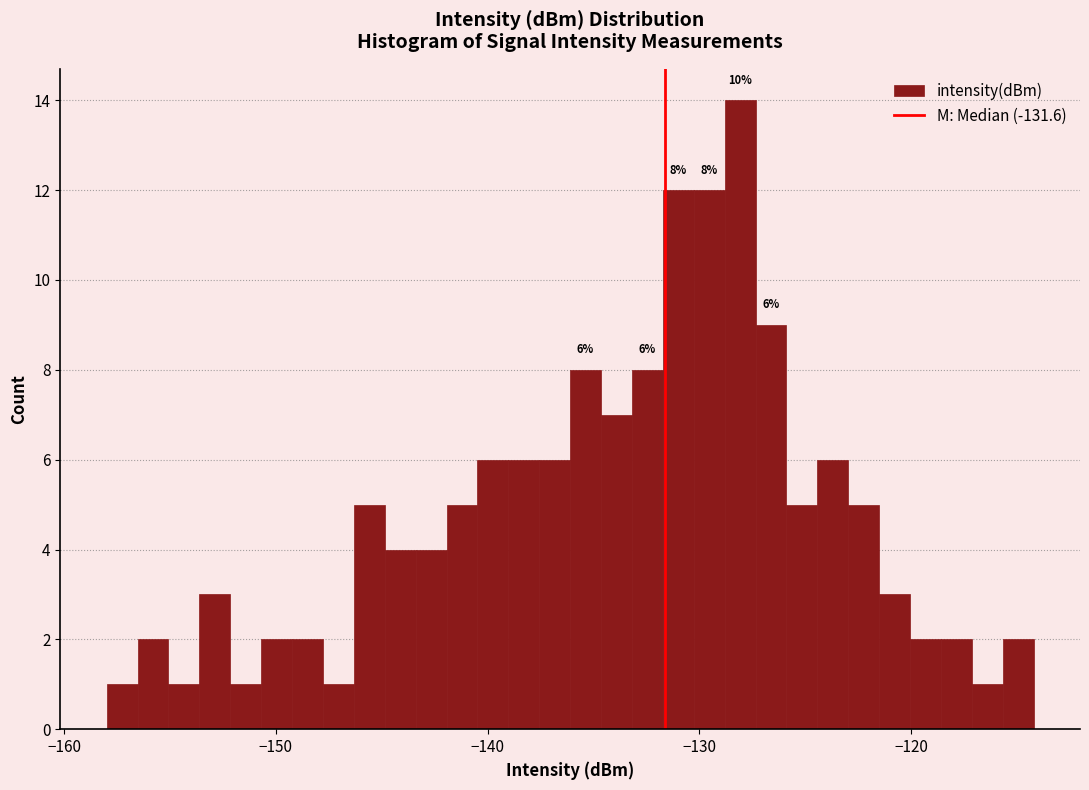

Around what value on the x-axis is the tallest bar? Give the approximate position of its centre, as read against the axis.

-128